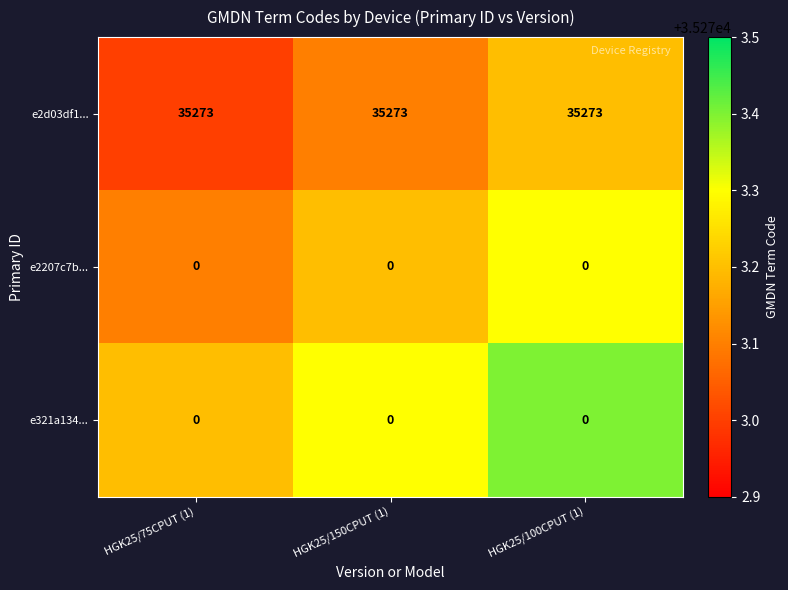

Is it true that e2d03df1... equals 35273 at HGK25/150CPUT (1)?

True